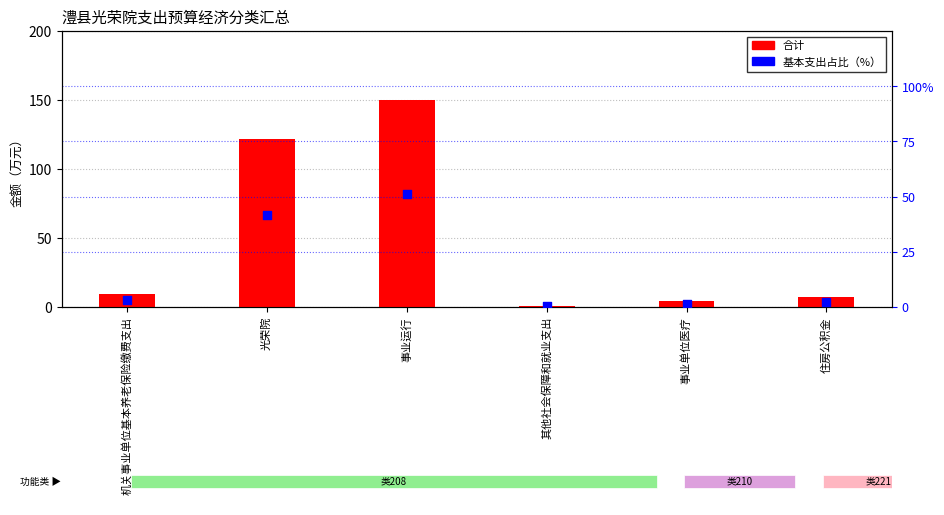

Which series has the largest Y range (max minus min)?

合计